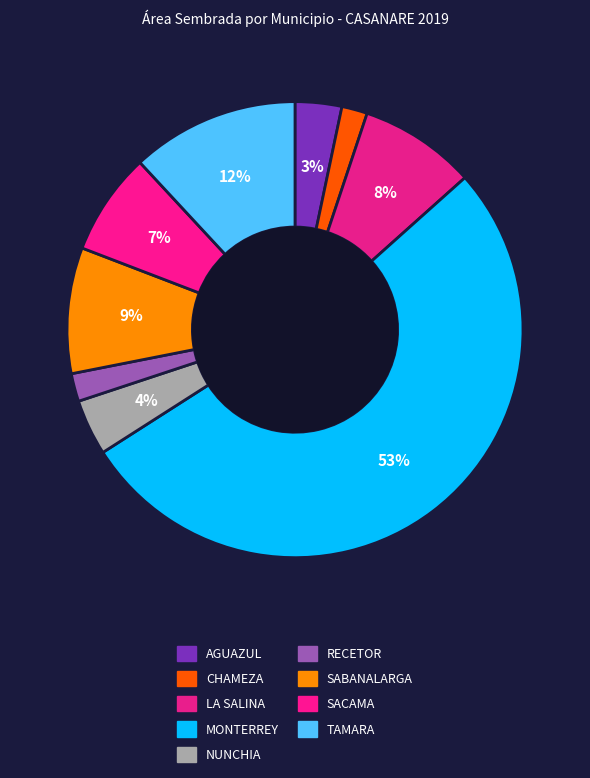

Rank the categories by value from highest to lowest.

MONTERREY, TAMARA, SABANALARGA, LA SALINA, SACAMA, NUNCHIA, AGUAZUL, RECETOR, CHAMEZA